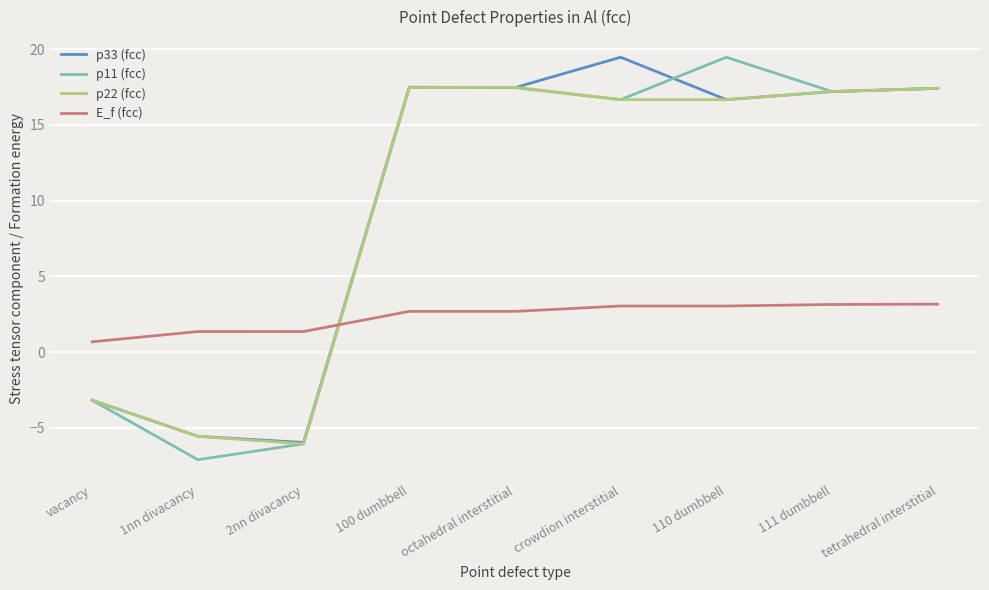

True or false: E_f (fcc) and p22 (fcc) intersect in this chart.

True